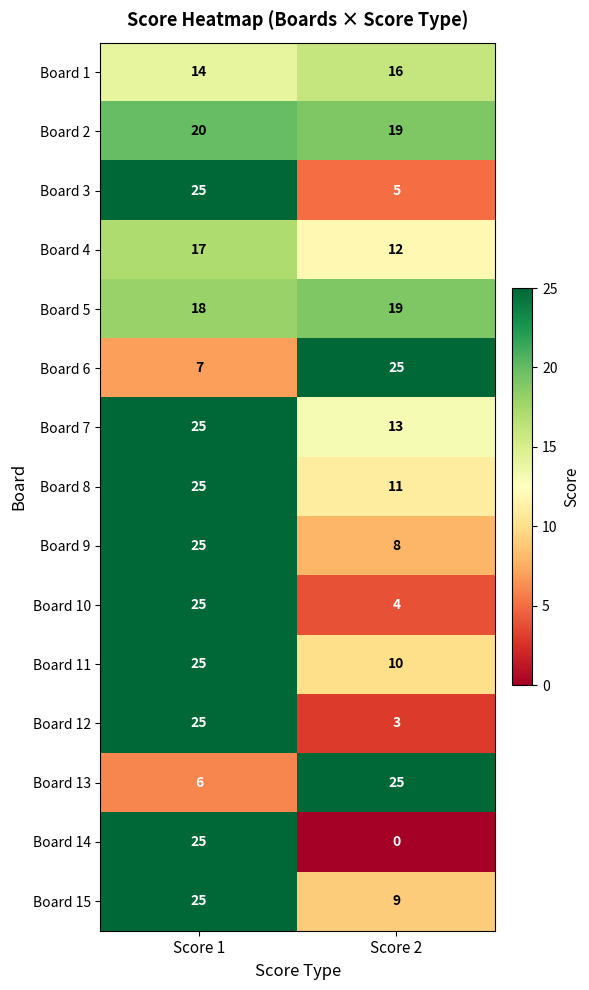

Reading right to left, what are all the values shown in this chart?

Board 1: Score 2=16	Score 1=14
Board 2: Score 2=19	Score 1=20
Board 3: Score 2=5	Score 1=25
Board 4: Score 2=12	Score 1=17
Board 5: Score 2=19	Score 1=18
Board 6: Score 2=25	Score 1=7
Board 7: Score 2=13	Score 1=25
Board 8: Score 2=11	Score 1=25
Board 9: Score 2=8	Score 1=25
Board 10: Score 2=4	Score 1=25
Board 11: Score 2=10	Score 1=25
Board 12: Score 2=3	Score 1=25
Board 13: Score 2=25	Score 1=6
Board 14: Score 2=0	Score 1=25
Board 15: Score 2=9	Score 1=25